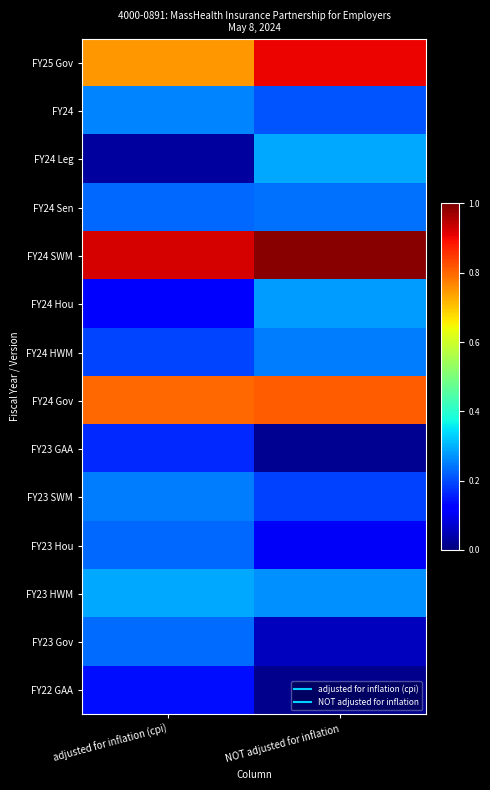

At how many categories does at least one series exceed 0?

2